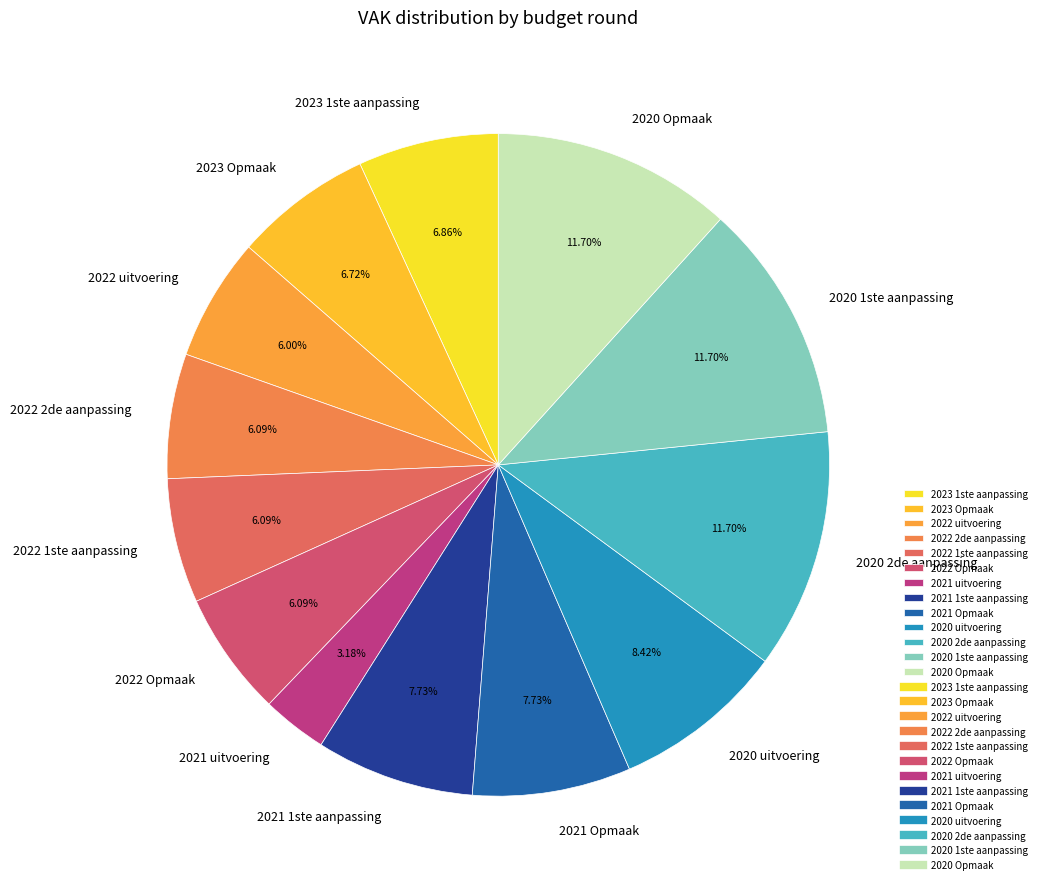

To the nearest percent, what is the difference between the 2021 Opmaak and 2020 Opmaak slice percentages?

4%